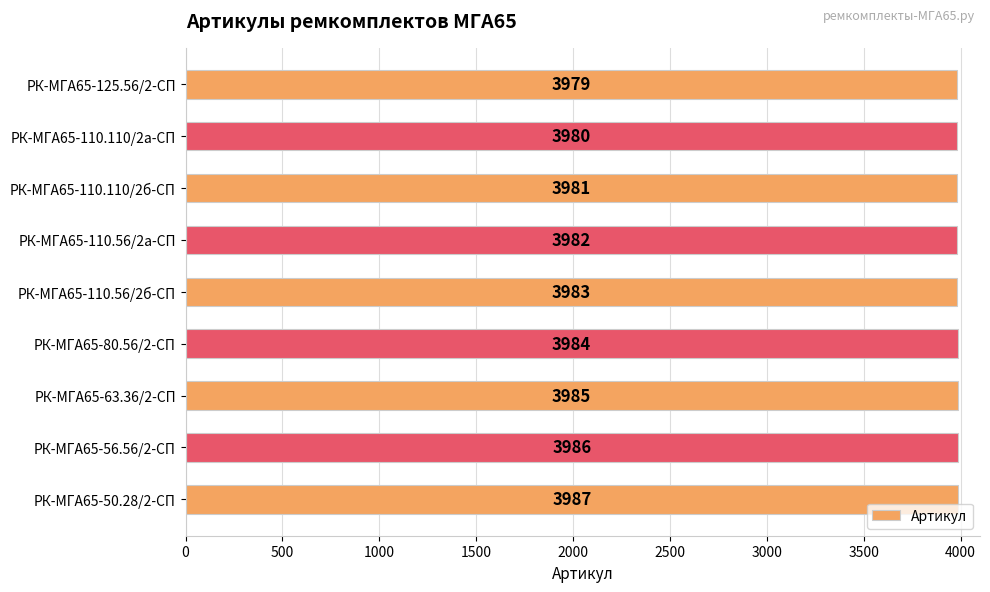

What is the average value?

3983